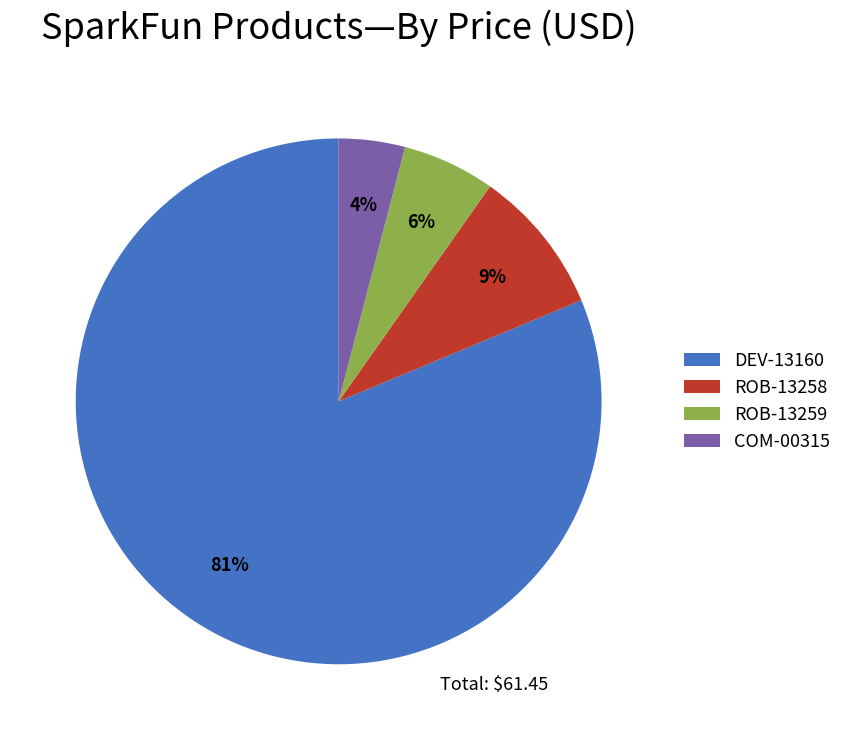

Which has a higher value, COM-00315 or ROB-13259?

ROB-13259